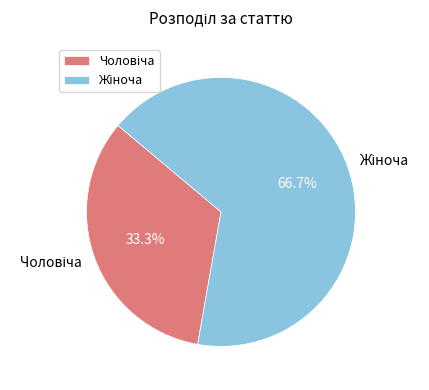

Is there a majority slice in this chart?

Yes